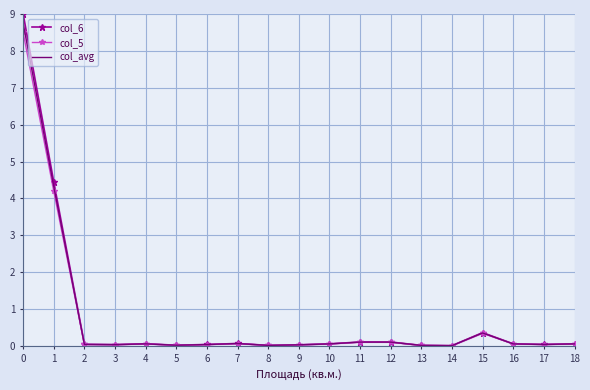

True or false: col_avg and col_5 intersect in this chart.

False